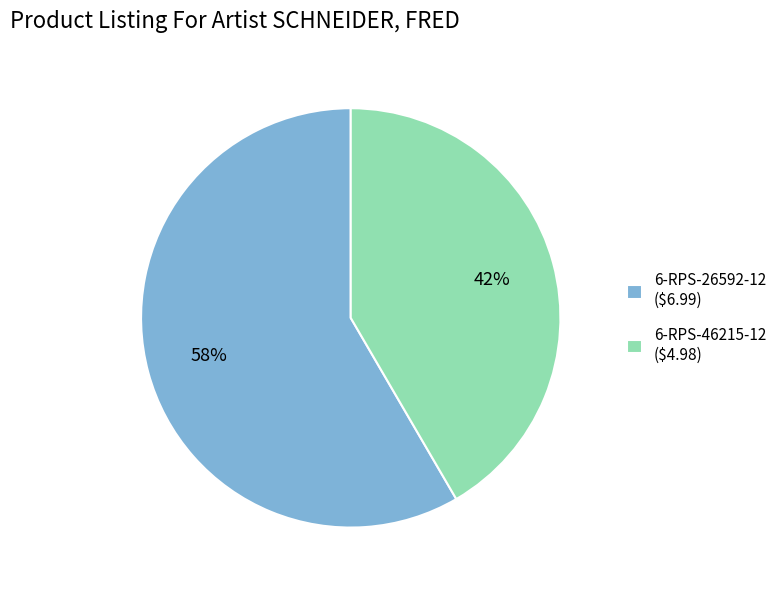

To the nearest percent, what percentage of the pie is 6-RPS-46215-12?

42%